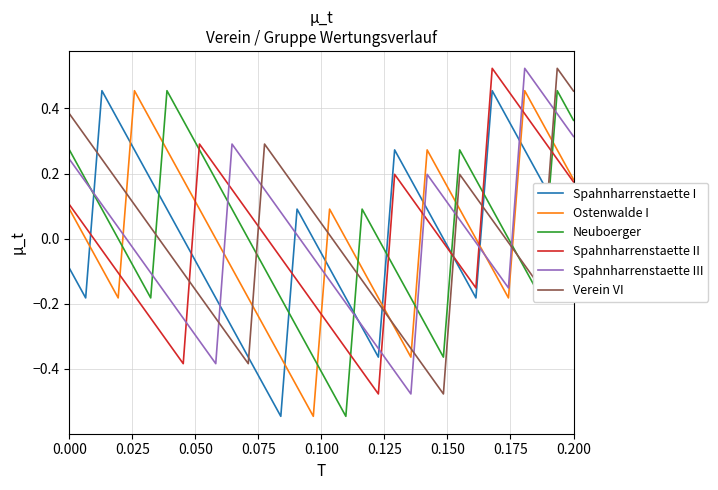

What are all the series names shown in the legend?

Spahnharrenstaette I, Ostenwalde I, Neuboerger, Spahnharrenstaette II, Spahnharrenstaette III, Verein VI